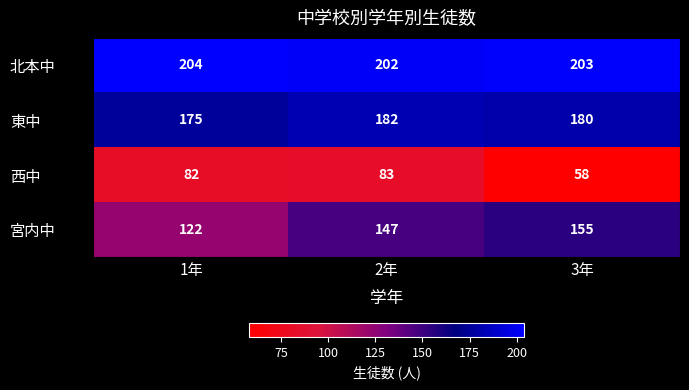

Reading left to right, transcribe all the data shown in this chart.

北本中: 204	202	203
東中: 175	182	180
西中: 82	83	58
宮内中: 122	147	155